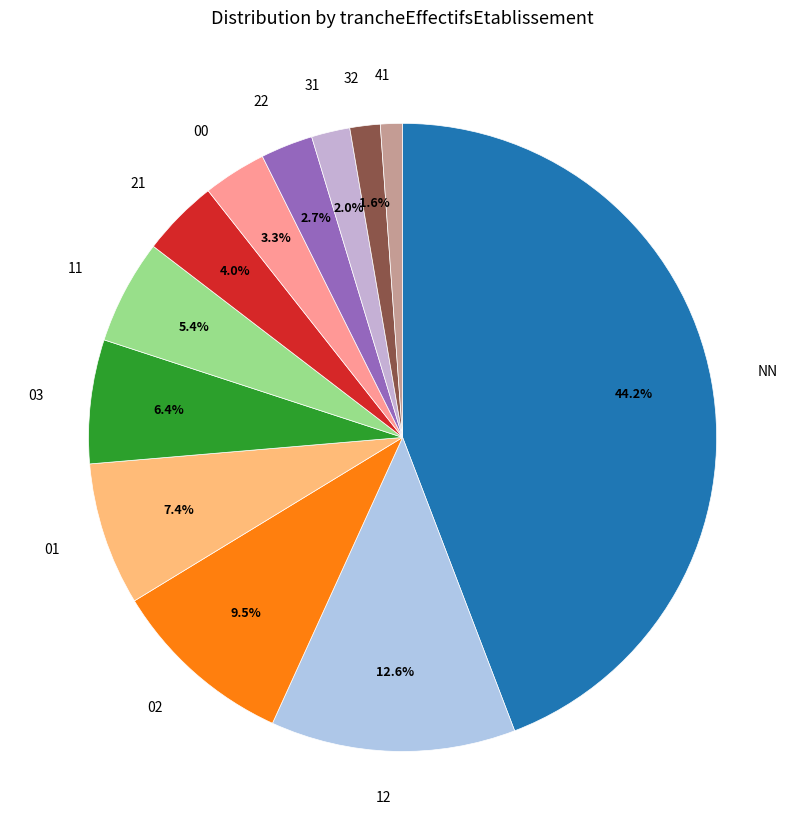

What is the ratio of the value at 31 to the value at 11?

0.4